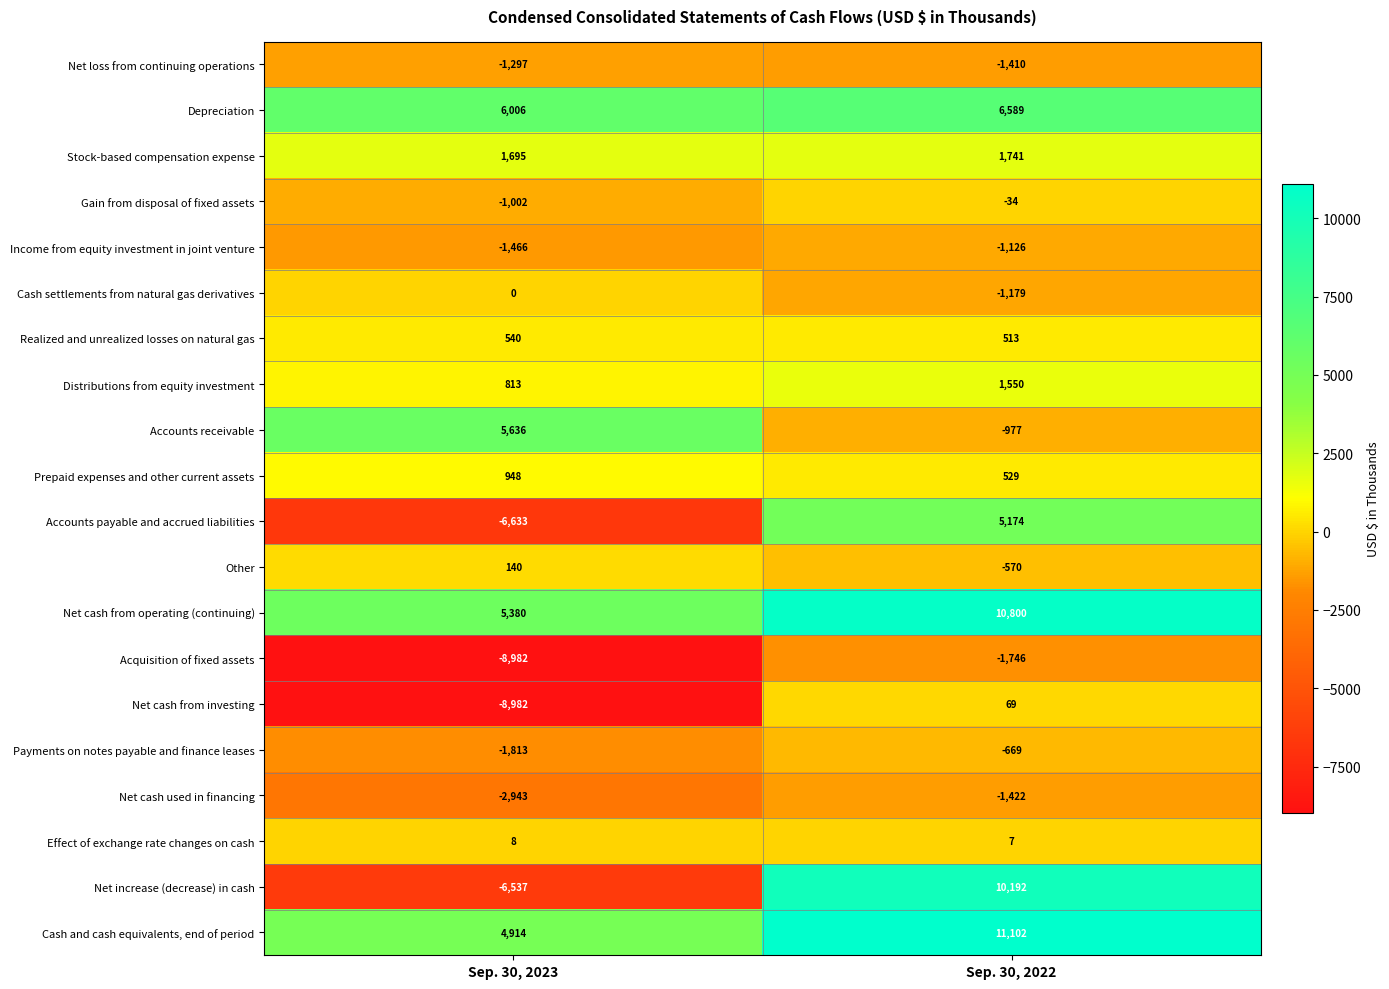

What is the spread (max minus min) of values at Sep. 30, 2022?

12848